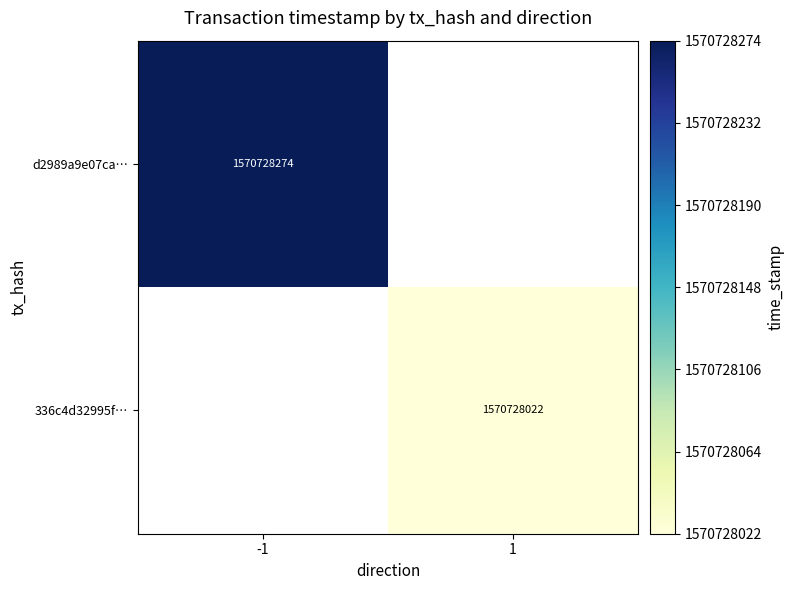

List the series in order of their peak value, highest first.

d2989a9e07ca587cafb16374eb0ed1b49187fe5, 336c4d32995f217f2fa4413244fd1d48b56209e